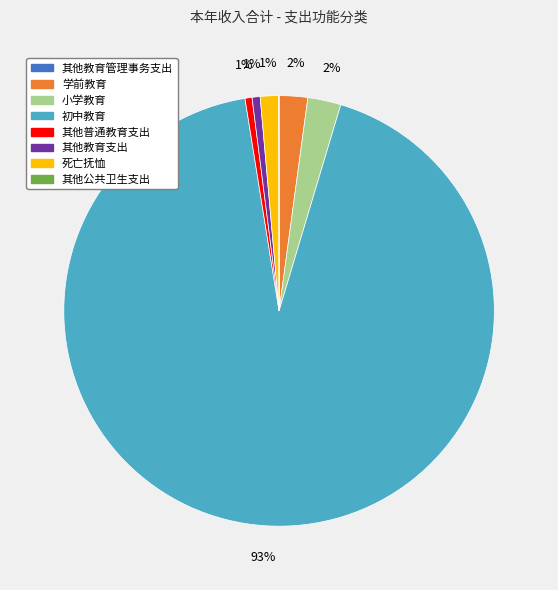

Do 其他教育支出 and 其他普通教育支出 together represent more than half of the pie?

No